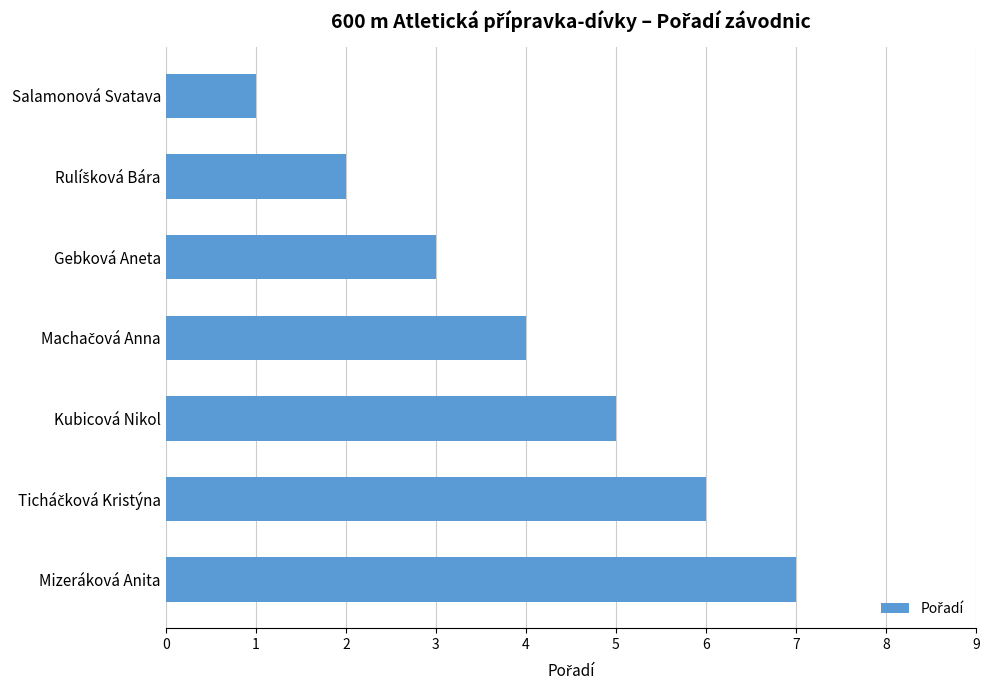

What is the sum of all values?

28